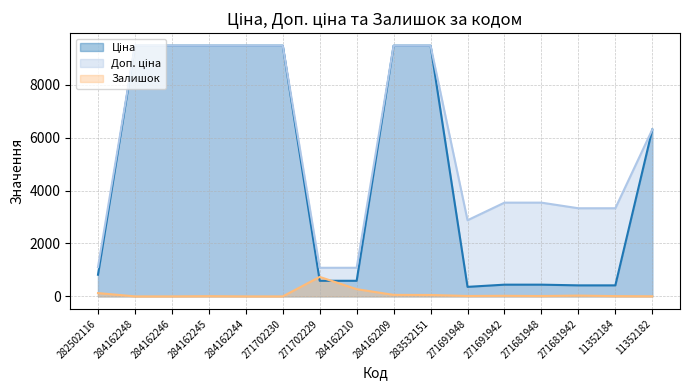

Is it true that Залишок equals 13.2 at 271691942?

False